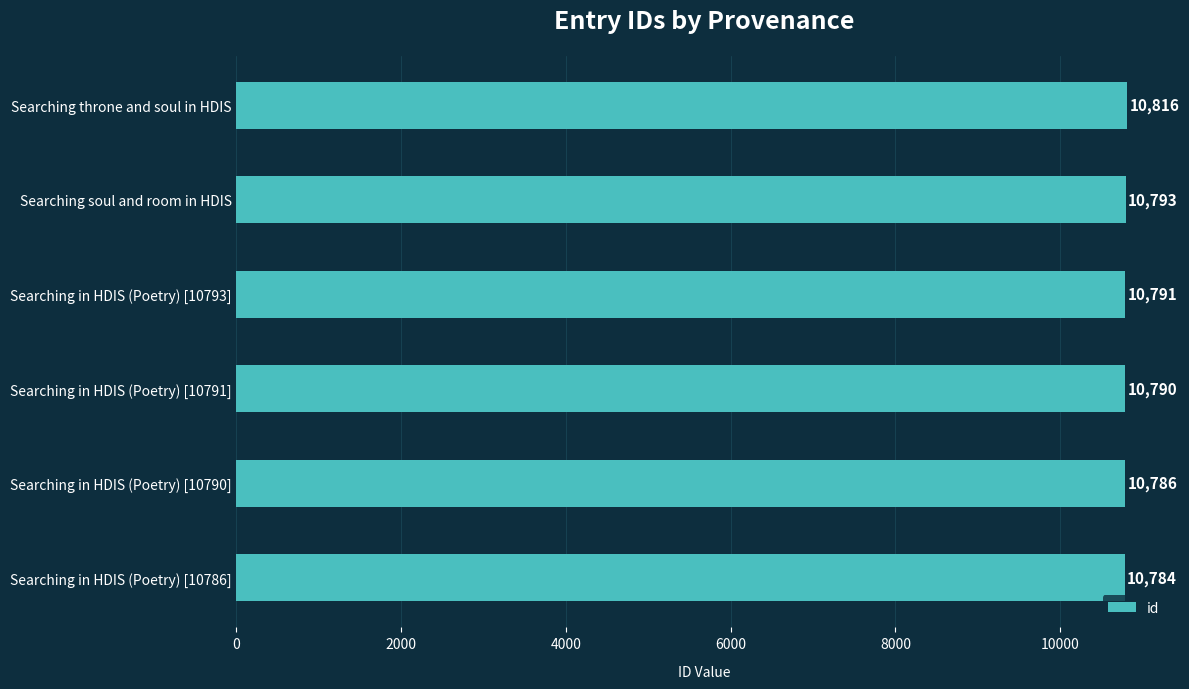

How many bars are there in total?

6